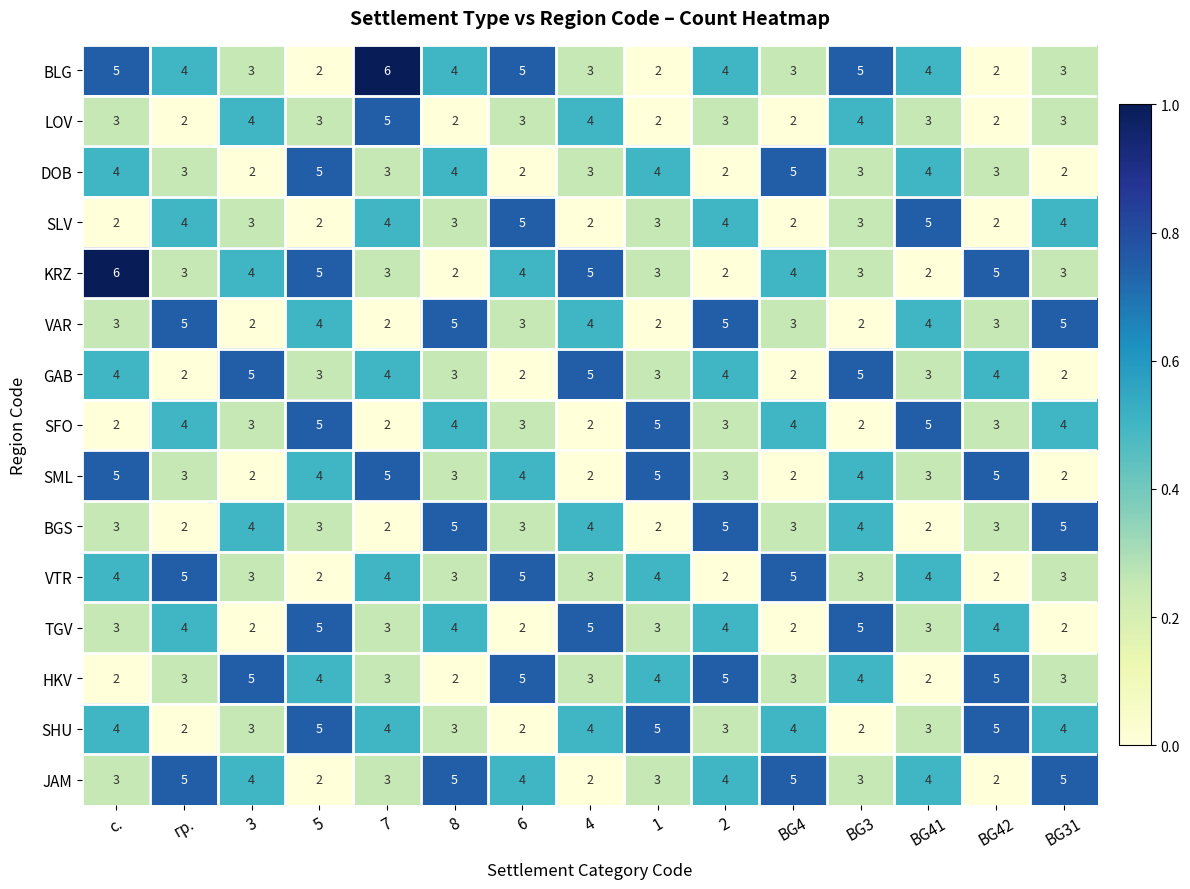

The SHU series shows 5 at 3. True or false?

False